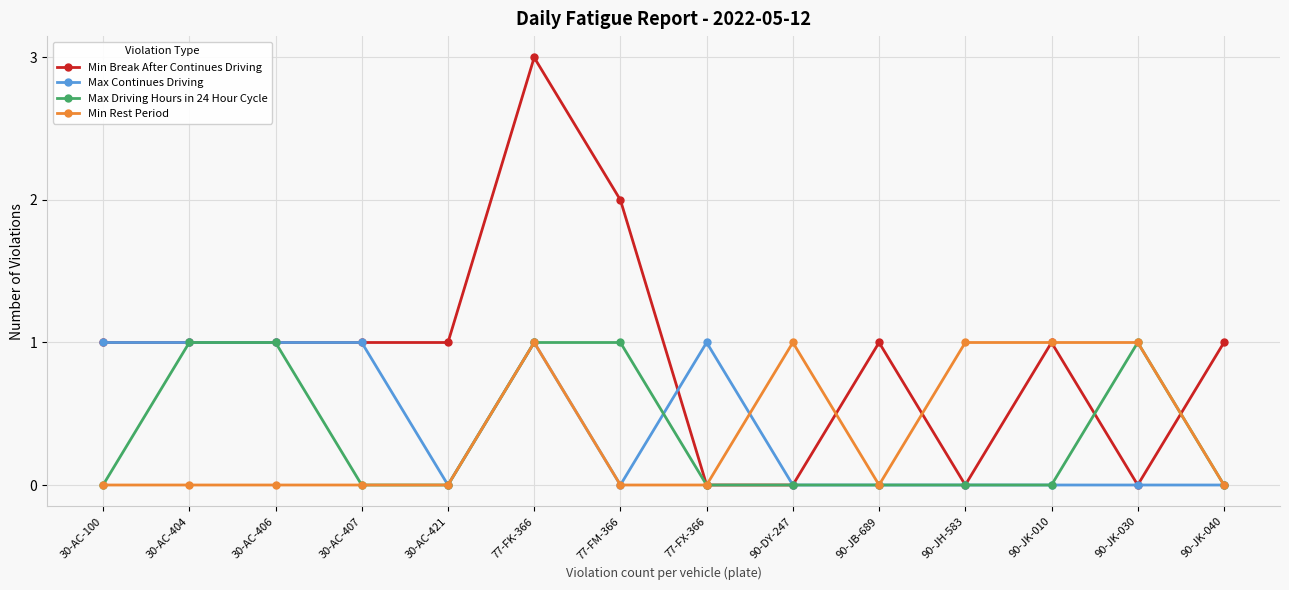

What is the difference between the second highest and minimum values in the Max Continues Driving series?

1